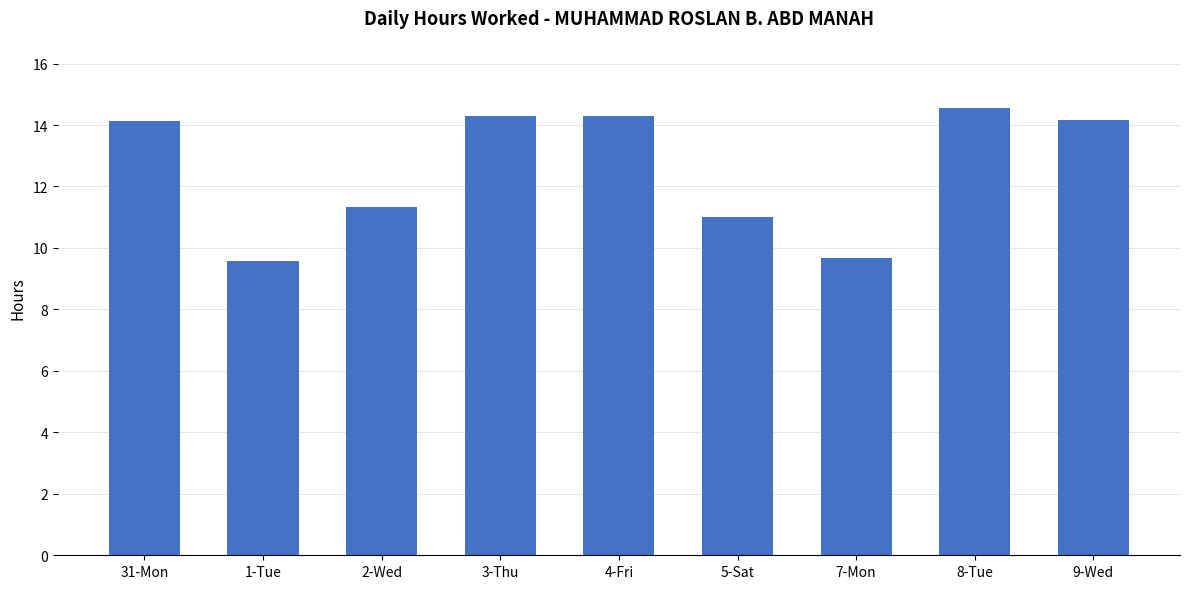

Are the bars horizontal?

No